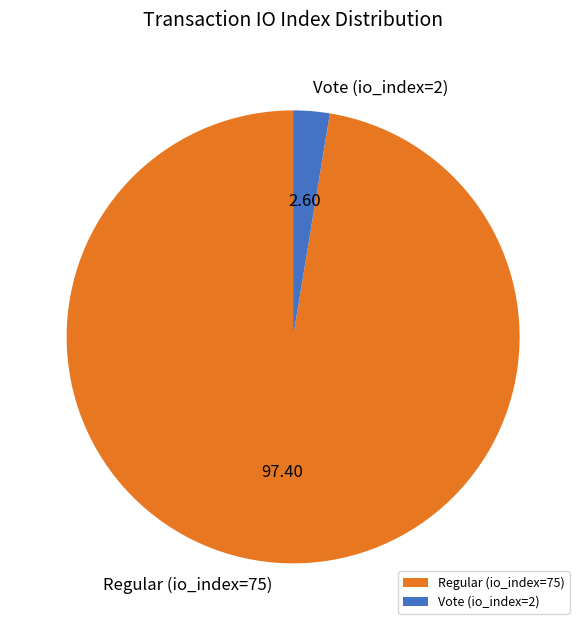

Is it true that Regular (io_index=75) is 92% of the pie?

False